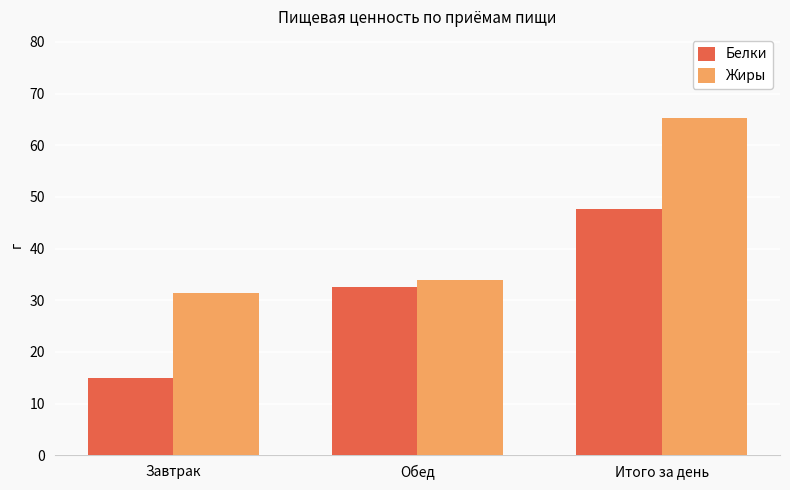

Does the chart contain any negative values?

No